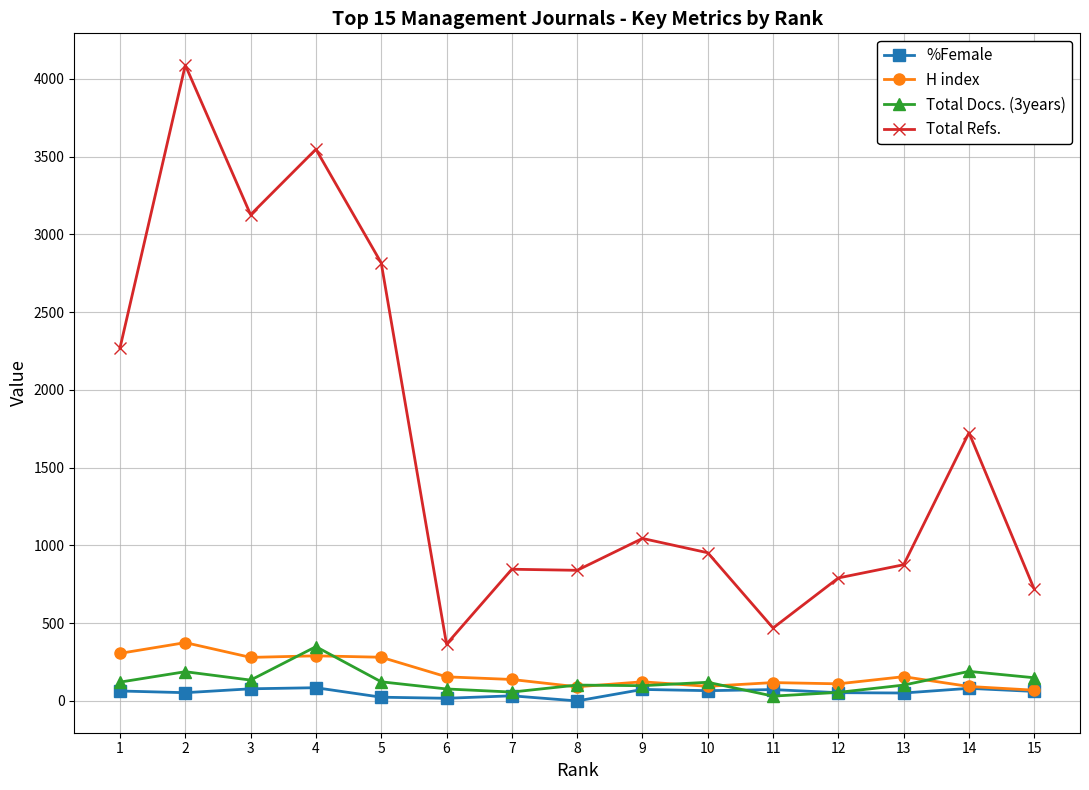

True or false: Total Refs. and %Female cross at least once.

False